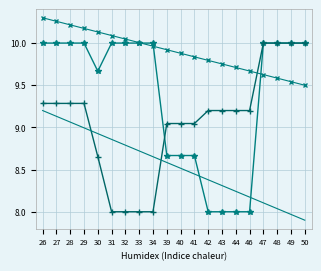

What is the total value across all series at 39?

36.2